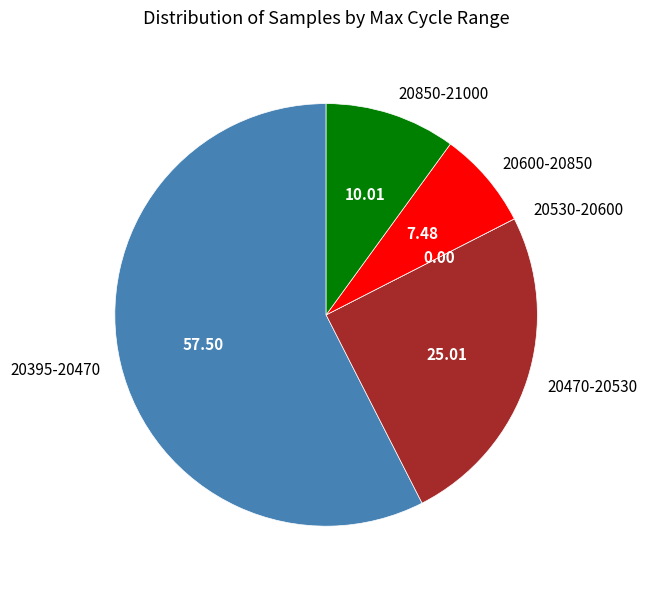

Do 20470-20530 and 20850-21000 together represent more than half of the pie?

No